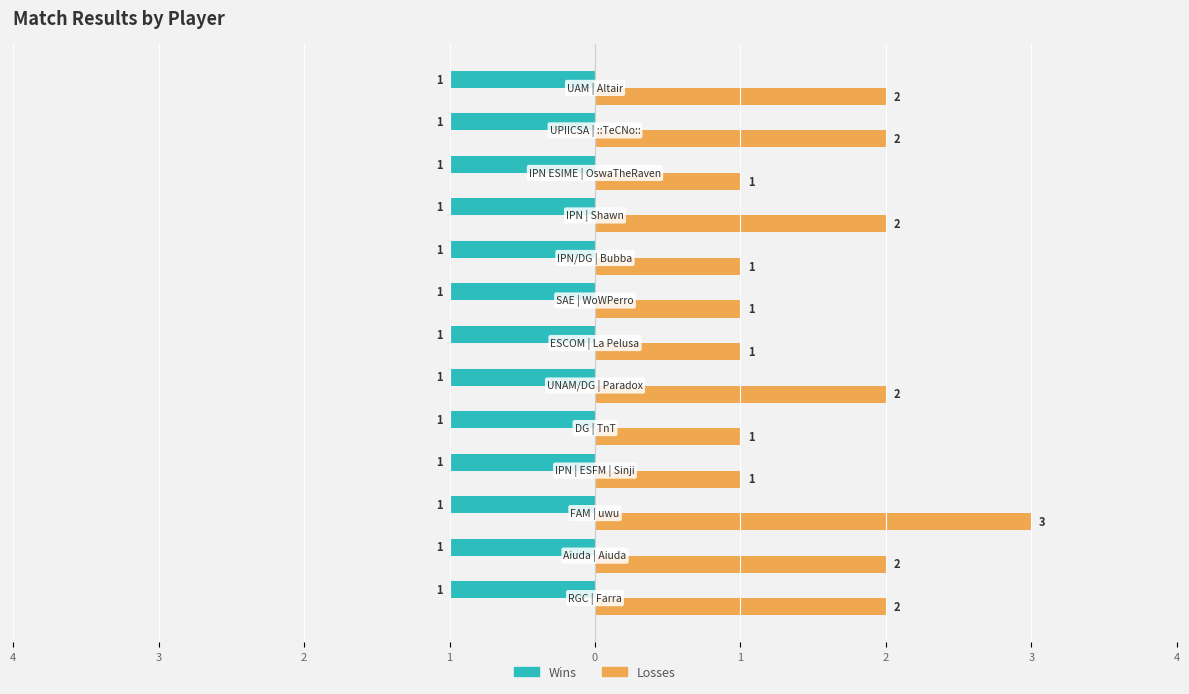

What are all the series names shown in the legend?

Wins, Losses